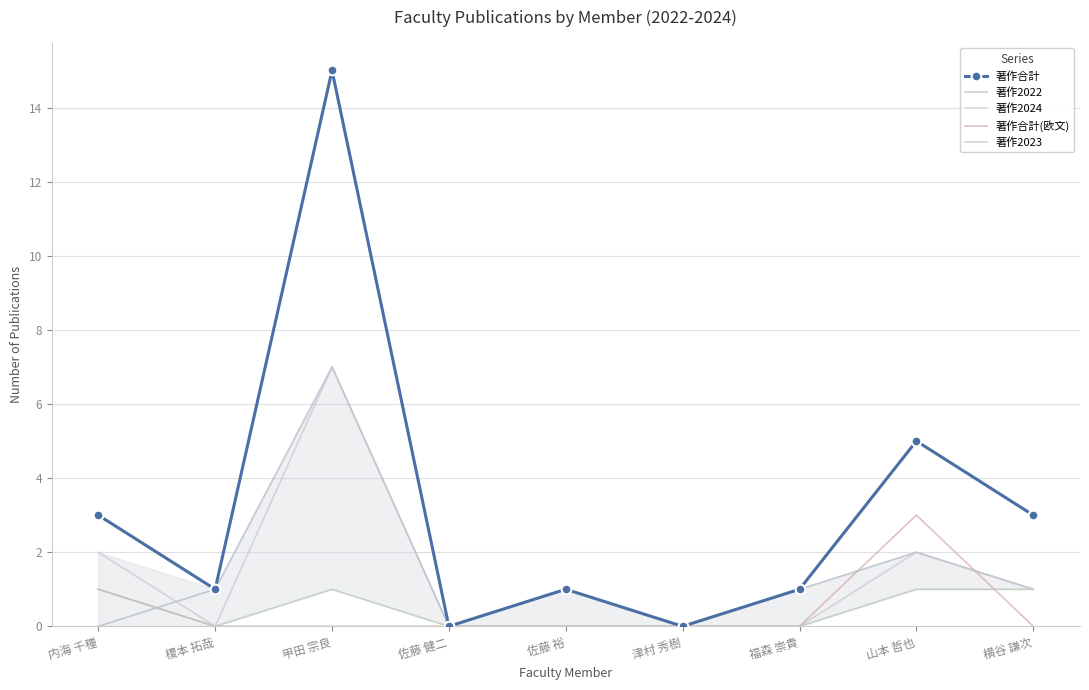

True or false: 著作2024 and 著作合計 cross at least once.

False